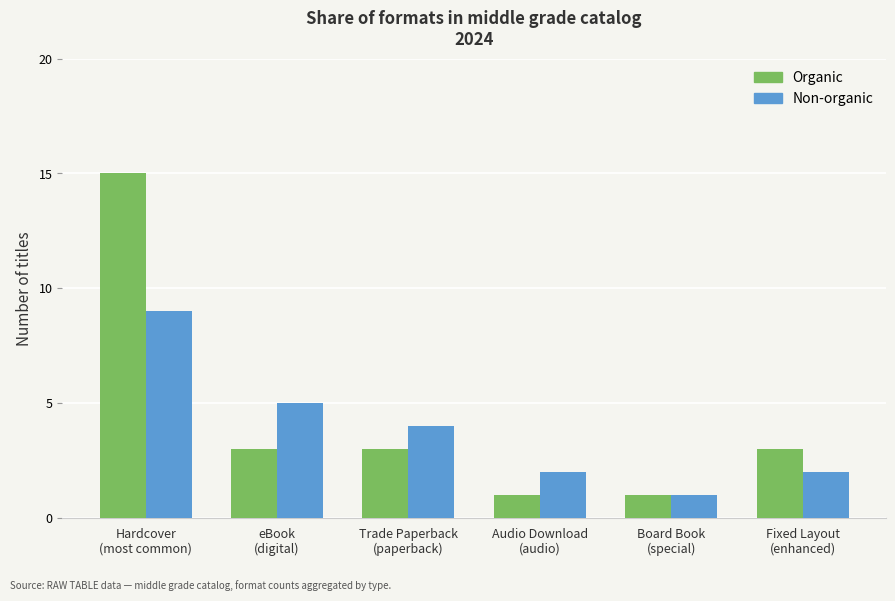

At which label does Organic reach its peak?

Hardcover
(most common)